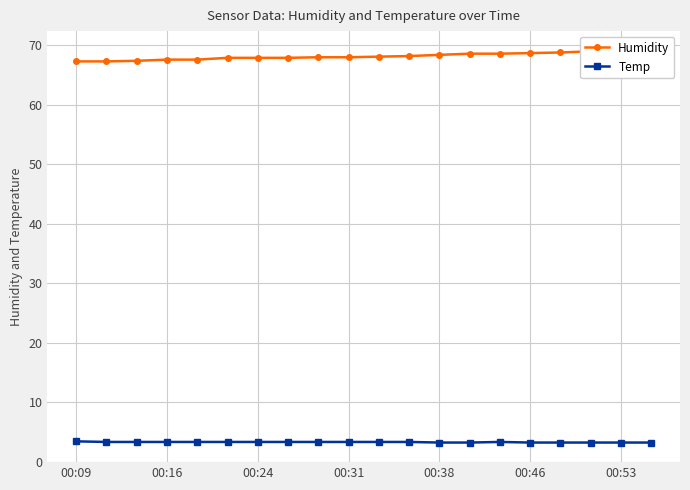

Is it true that Temp equals 3.3 at 00:24?

True